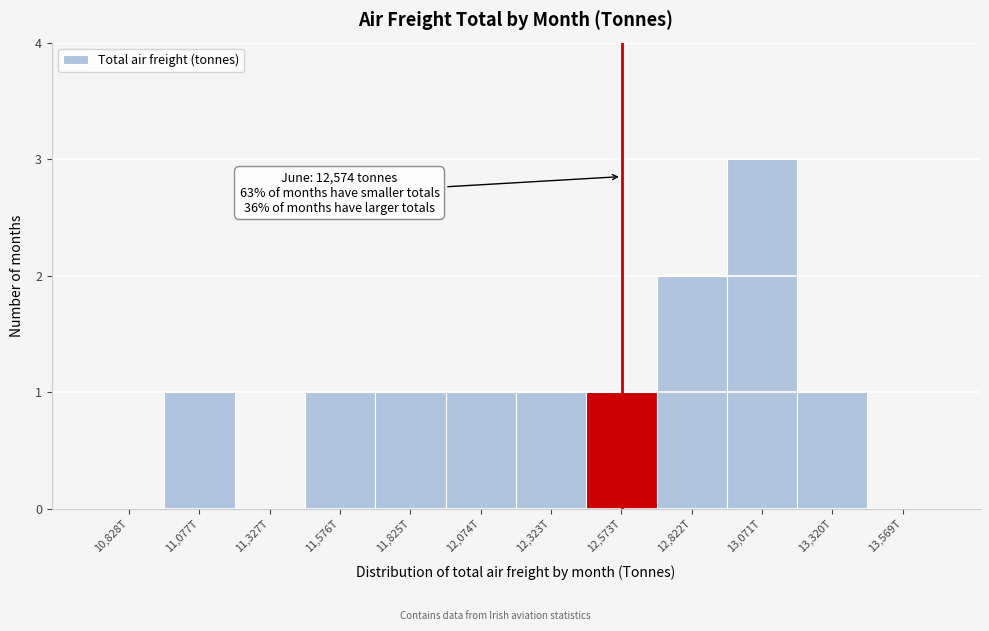

Reading right to left, what are all the values shown in this chart?

13,569T=0	13,320T=1	13,071T=3	12,822T=2	12,573T=1	12,323T=1	12,074T=1	11,825T=1	11,576T=1	11,327T=0	11,077T=1	10,828T=0